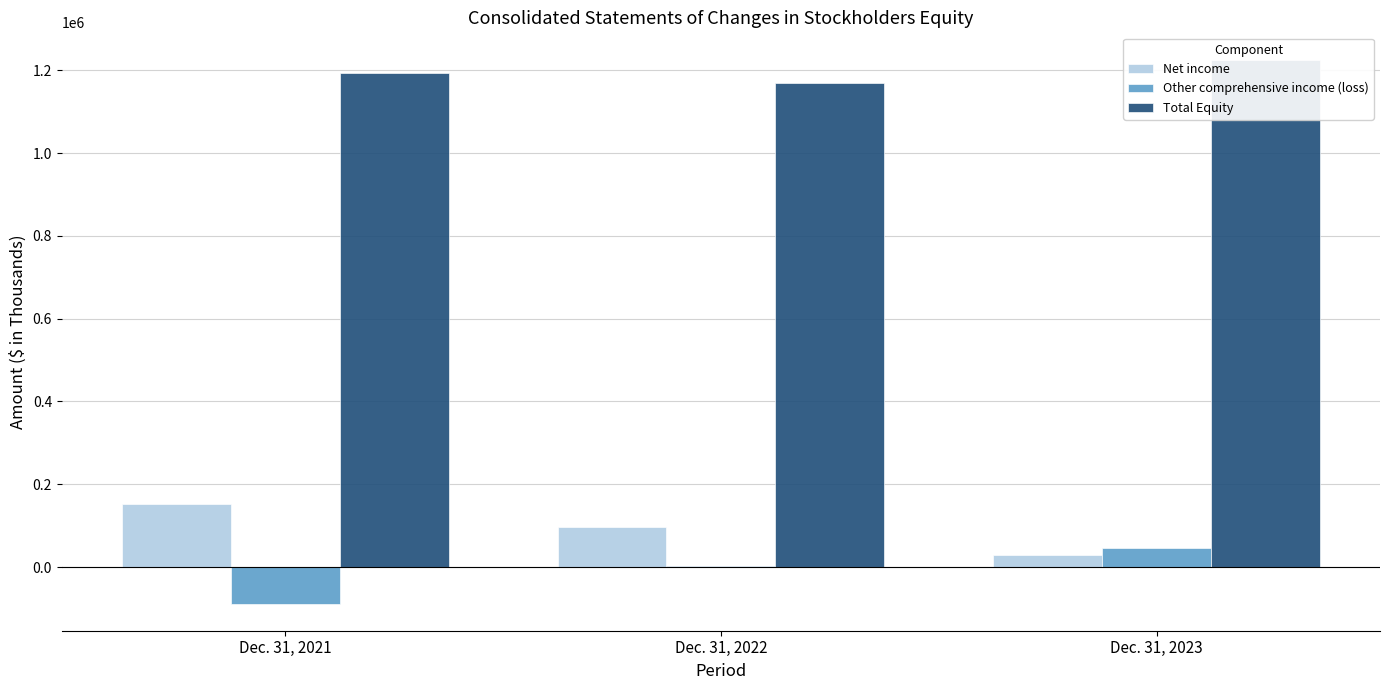

At which label does Other comprehensive income (loss) reach its minimum?

Dec. 31, 2021